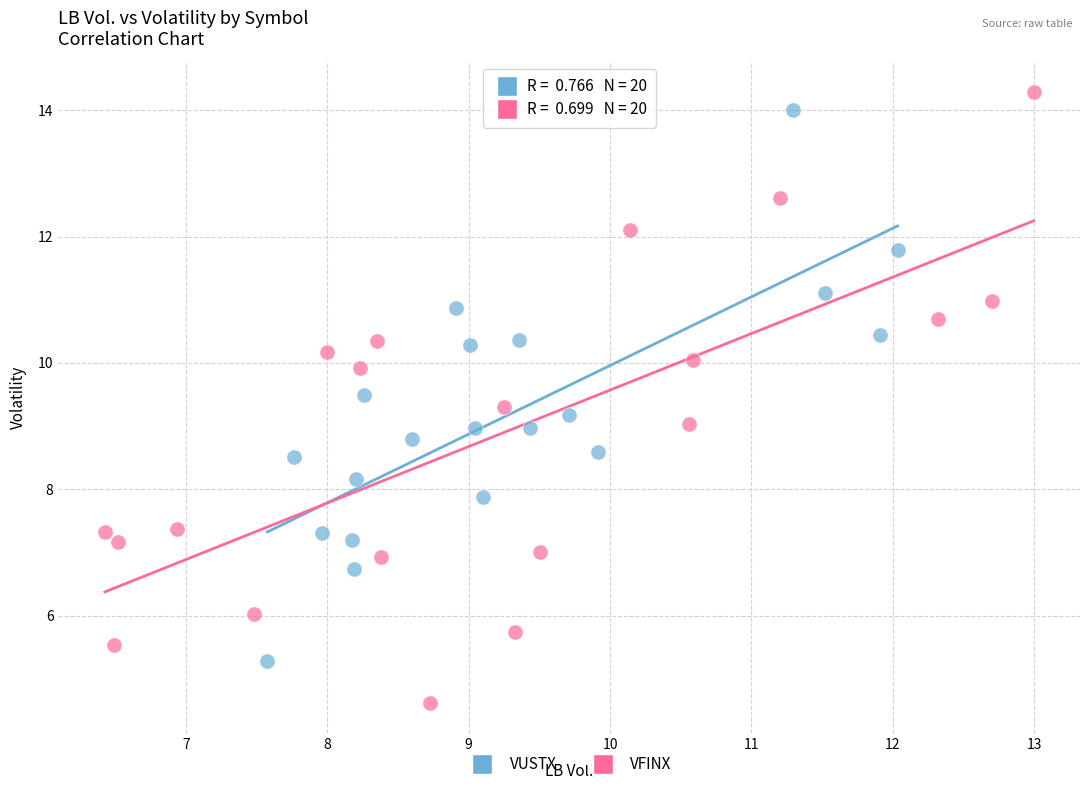

Which series contains the highest Y value?

VFINX